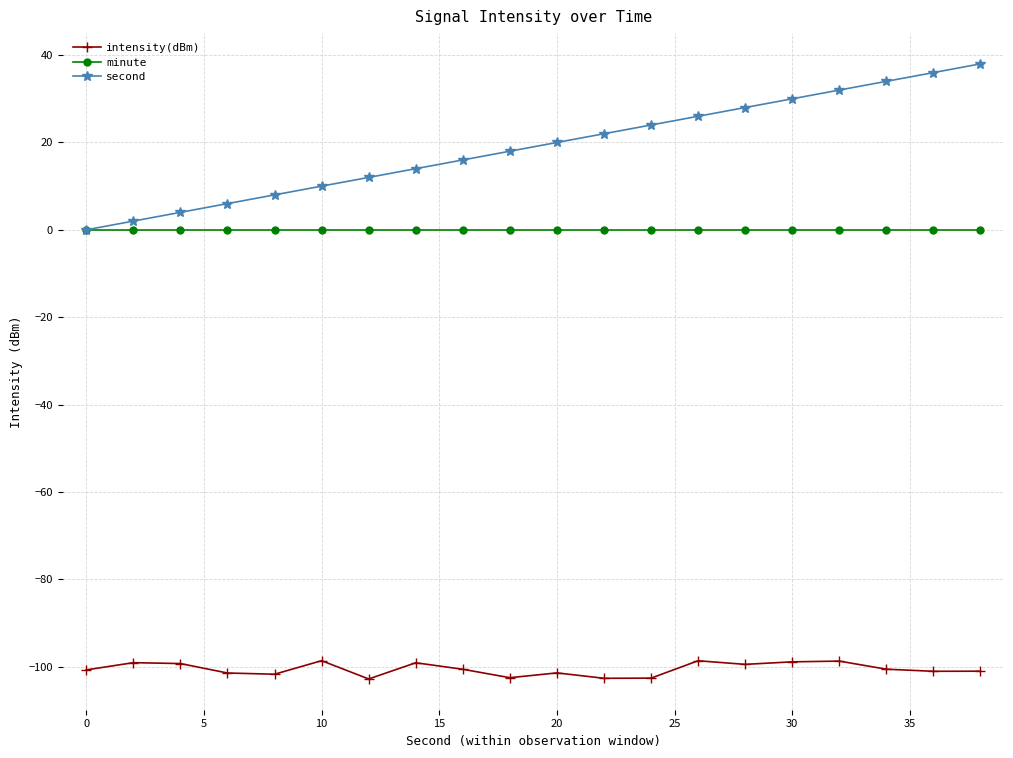

Does the chart have visible grid lines?

Yes